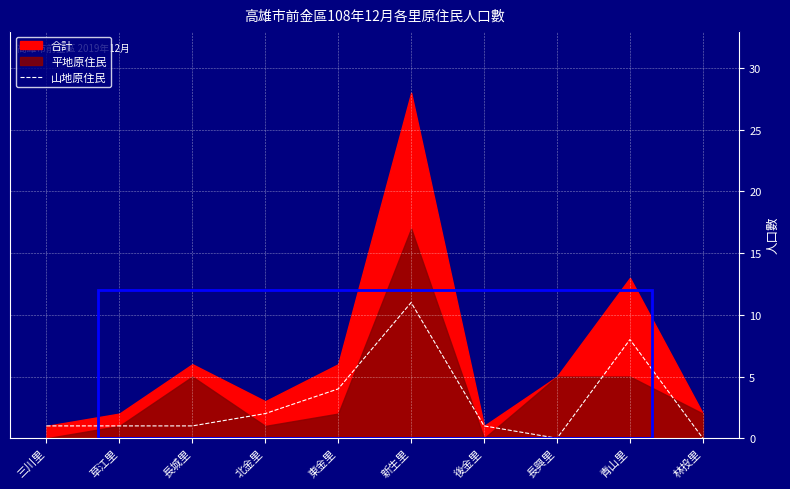

True or false: the data has more than 2 interior local peaks.

False